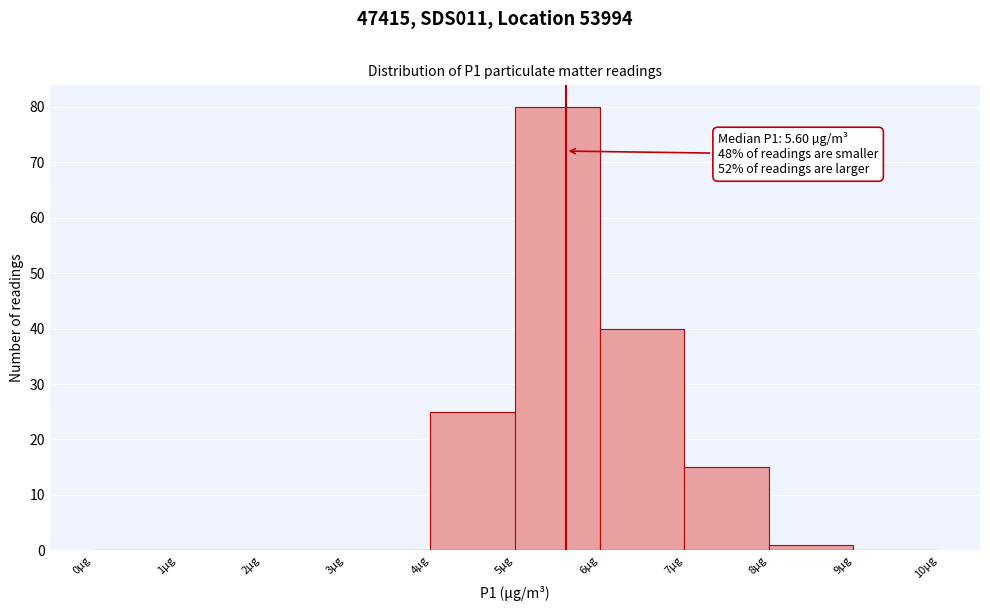

Over which range of the x-axis is the bar tallest?

5 to 6